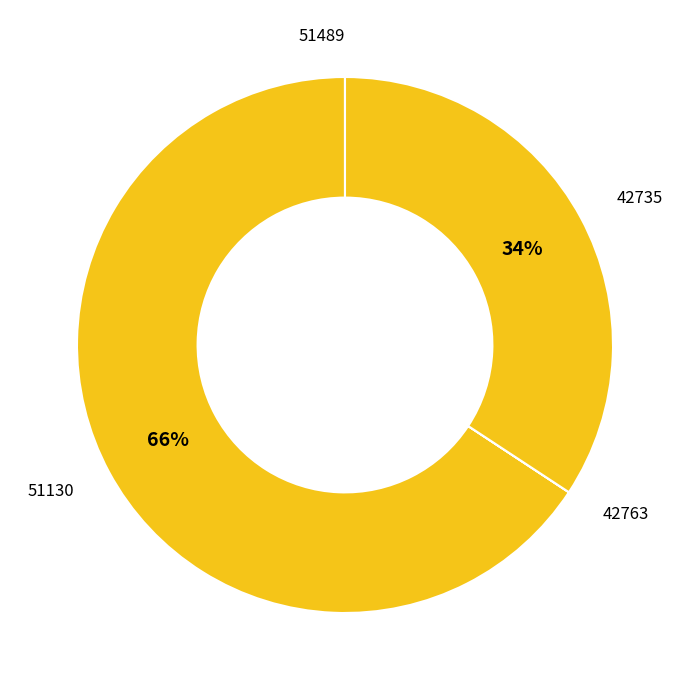

Is it true that 42735 is 34% of the pie?

True